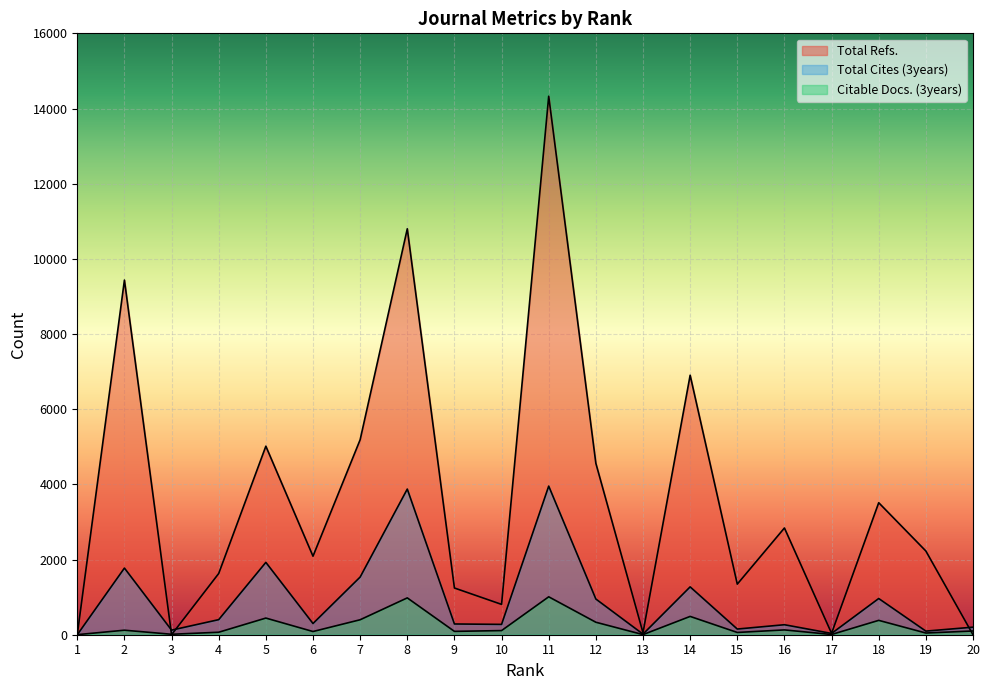

How many interior local valleys does the Total Refs. series have?

6